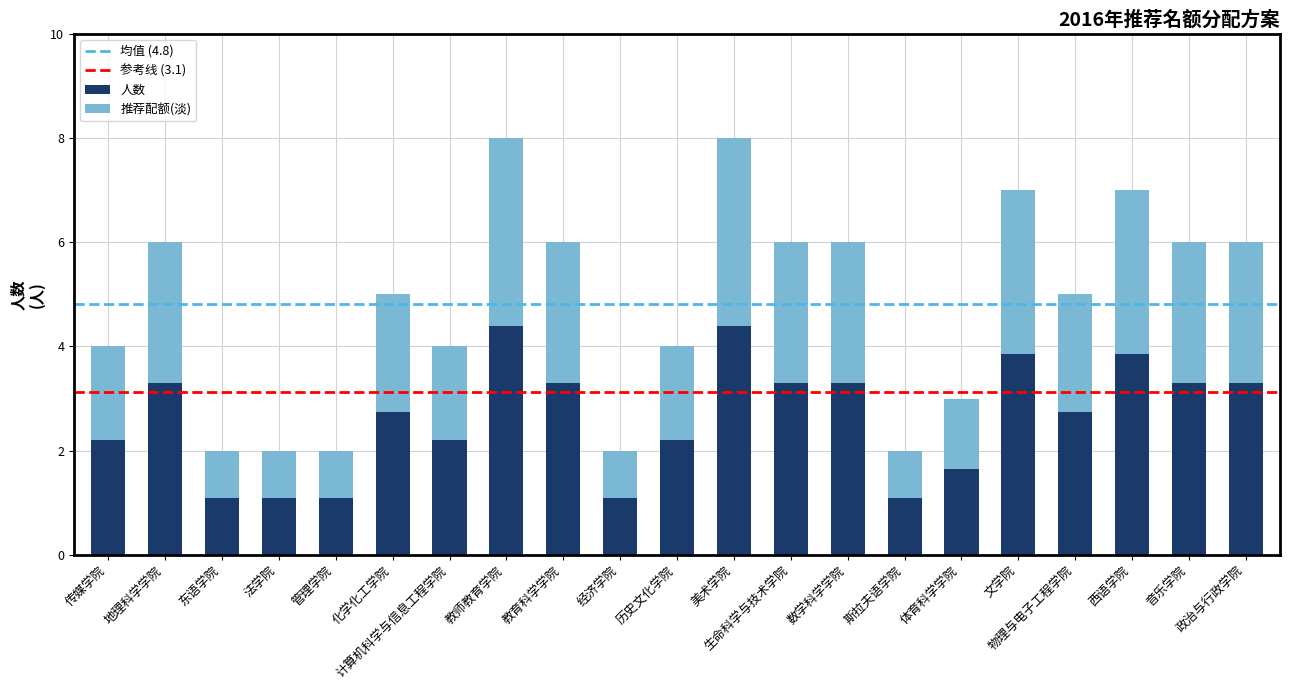

Rank the categories by value from lowest to highest.

东语学院, 法学院, 管理学院, 经济学院, 斯拉夫语学院, 体育科学学院, 传媒学院, 计算机科学与信息工程学院, 历史文化学院, 化学化工学院, 物理与电子工程学院, 地理科学学院, 教育科学学院, 生命科学与技术学院, 数学科学学院, 音乐学院, 政治与行政学院, 文学院, 西语学院, 教师教育学院, 美术学院